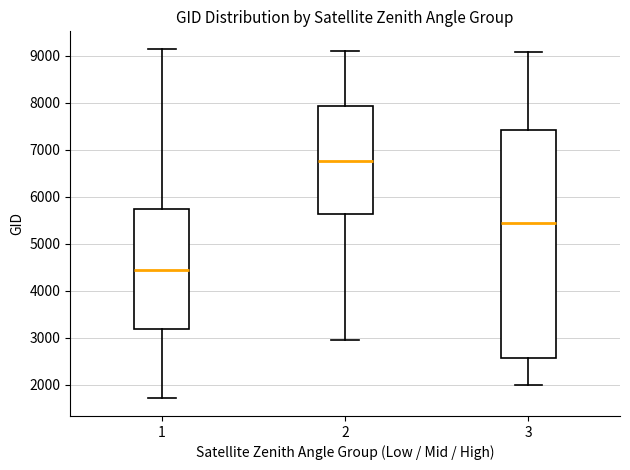

Reading left to right, read every box against the y-axis: the position of its median line, the range the box covers, and the ends of its whiskers. The values are not printed on the chart, so give them approximately, as read against the axis.

1: median 4400, box 3200 to 5800, whiskers 1700 to 9200
2: median 6800, box 5600 to 7900, whiskers 3000 to 9100
3: median 5400, box 2600 to 7400, whiskers 2000 to 9100